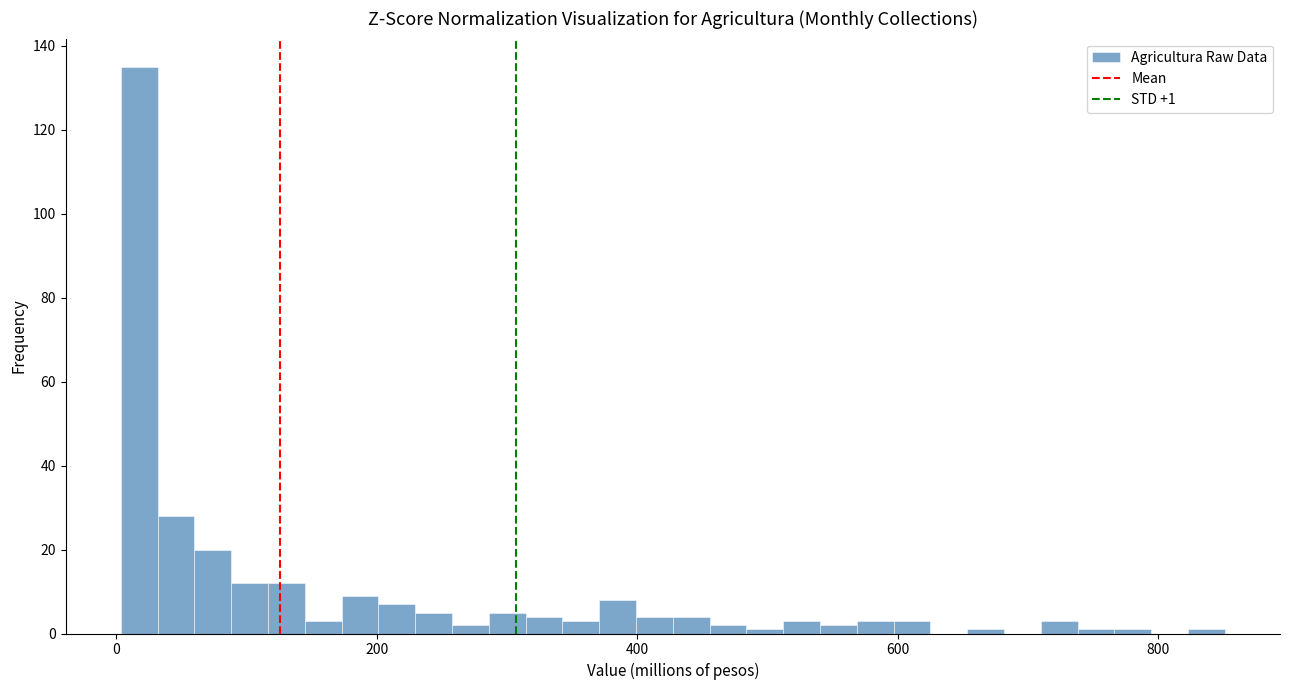

Around what value on the x-axis is the tallest bar? Give the approximate position of its centre, as read against the axis.

20